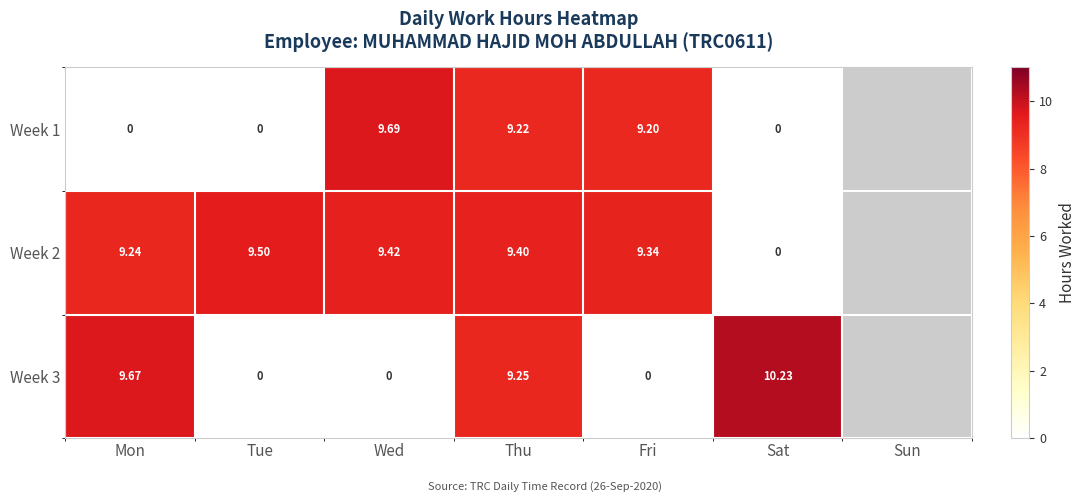

At which category is the sum across all series the highest?

Thu